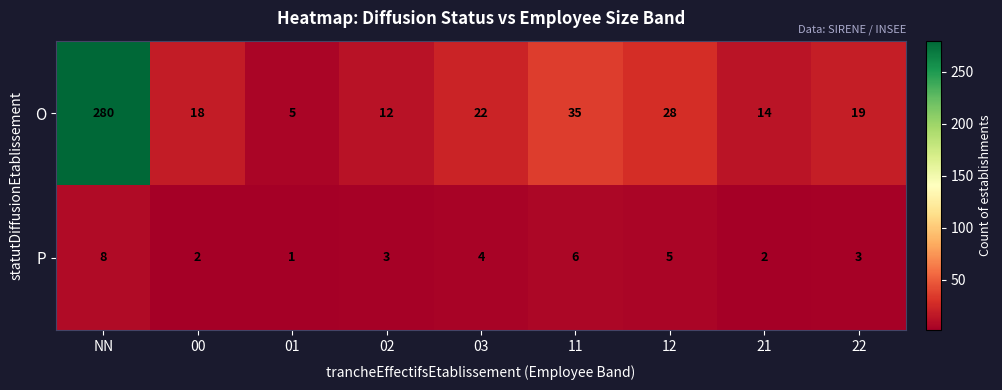

Which category has the highest value in the P series?

NN